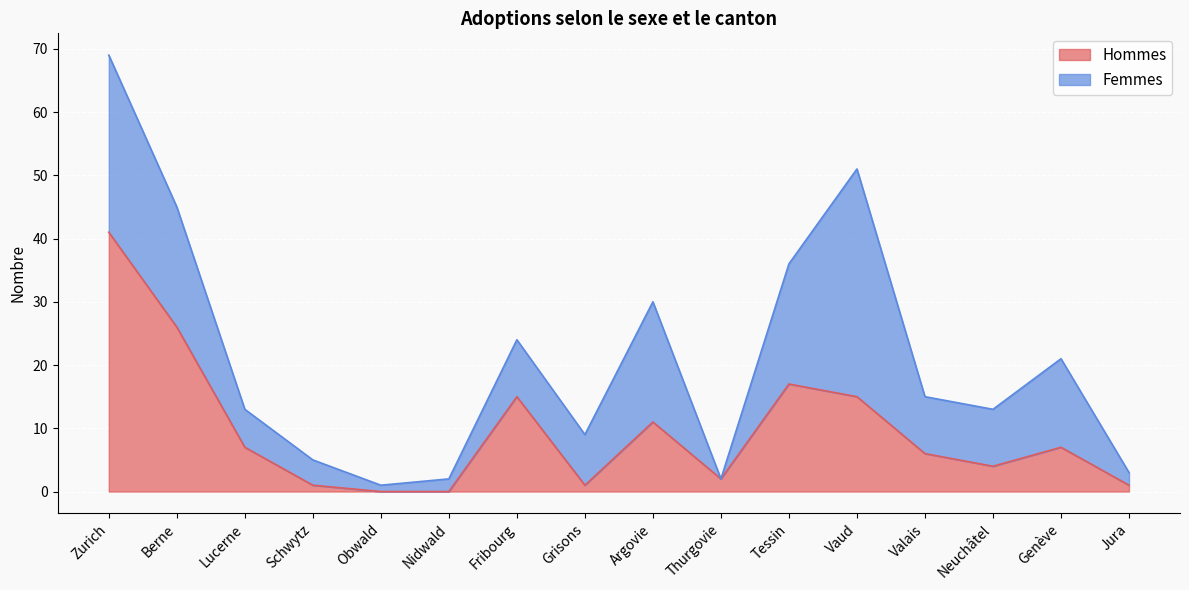

Where is the data nearest to the value 20?

Tessin